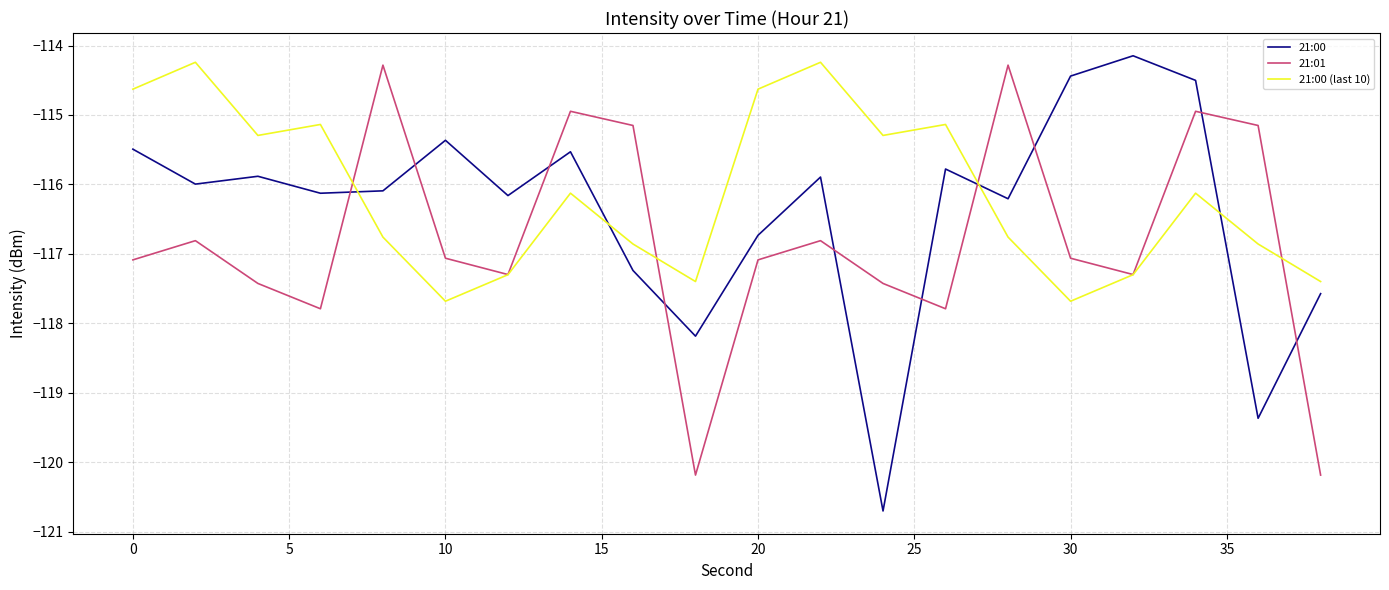

Which series ends up on top after the final intersection of 21:01 and 21:00 (last 10)?

21:00 (last 10)